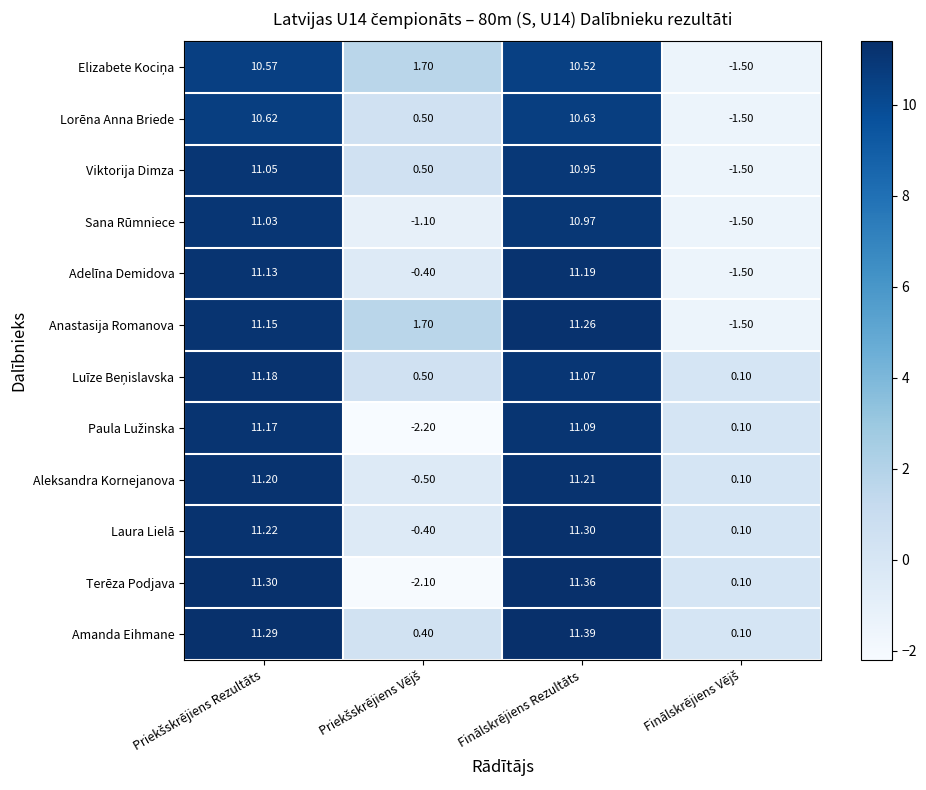

Which series has the widest spread of values?

Terēza Podjava